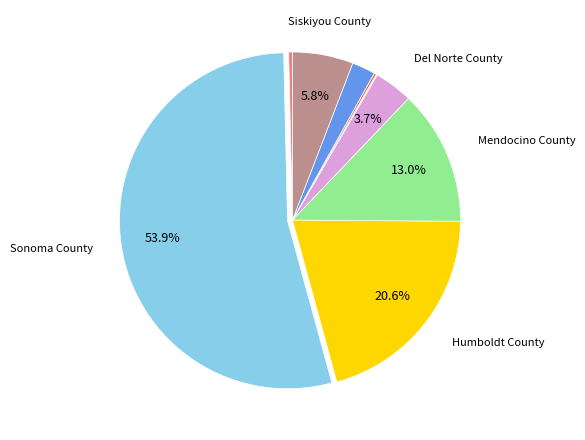

Is there a majority slice in this chart?

Yes